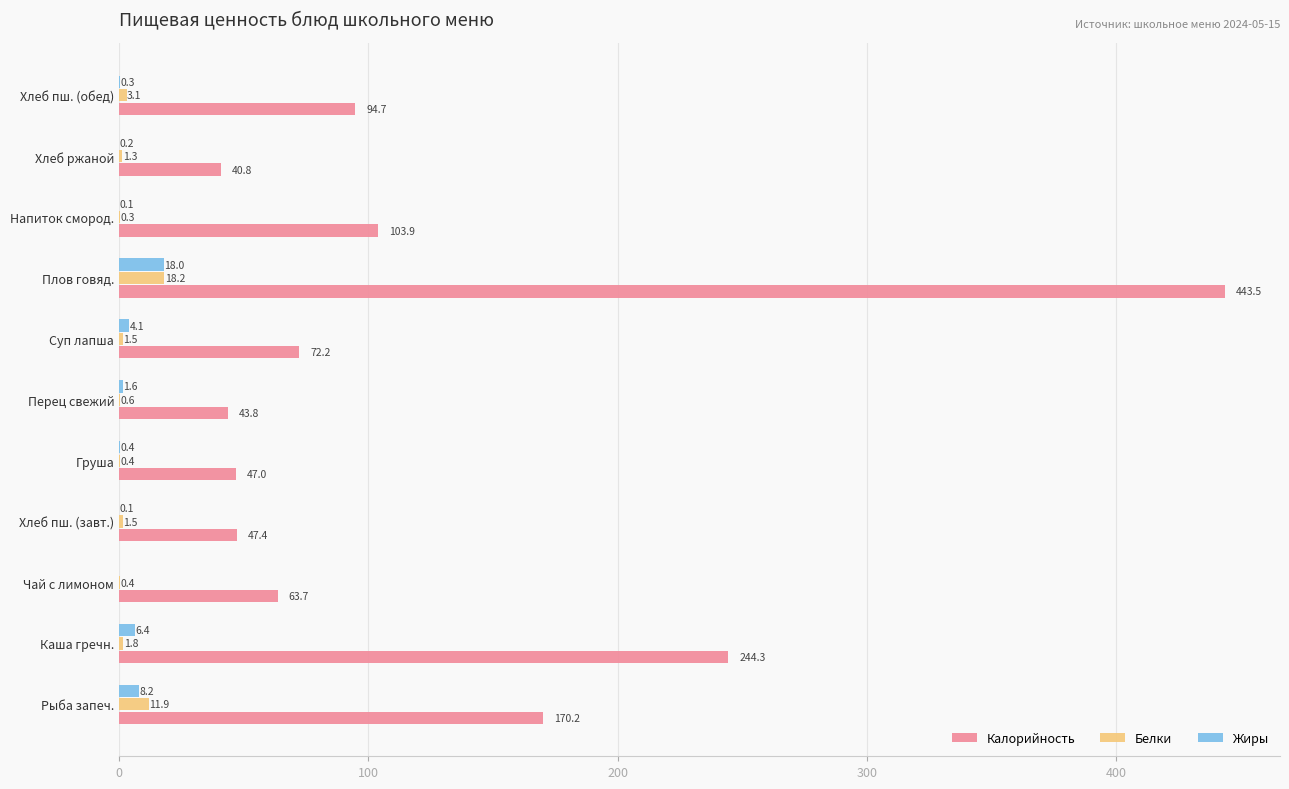

Is the value of Калорийность at Хлеб пш. (обед) greater than the value of Жиры at Перец свежий?

Yes